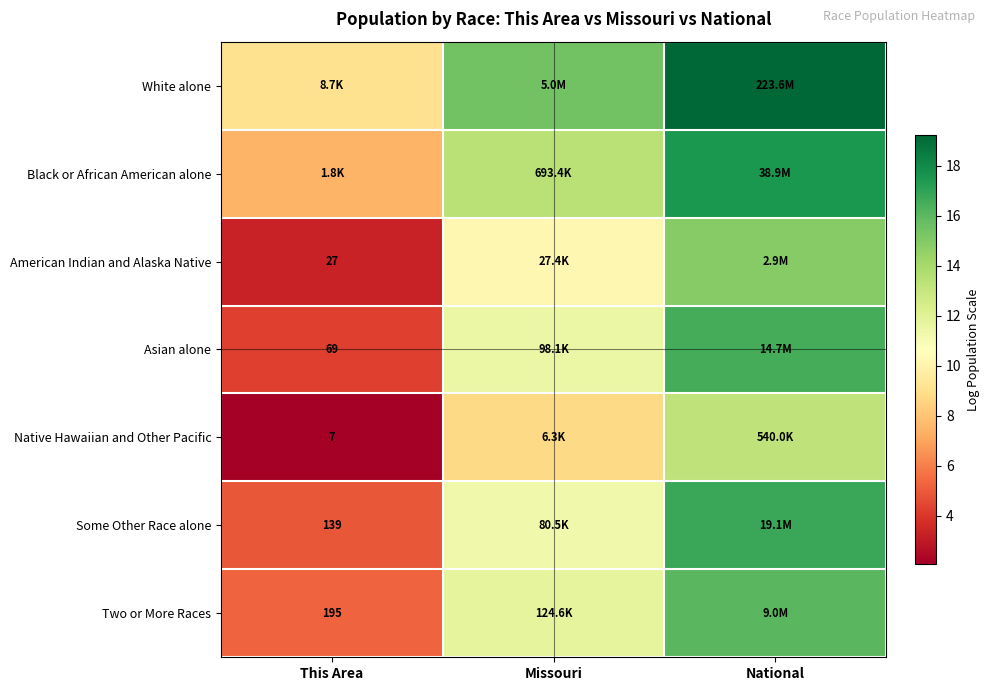

At which label does American Indian and Alaska Native first exceed 10?

Missouri